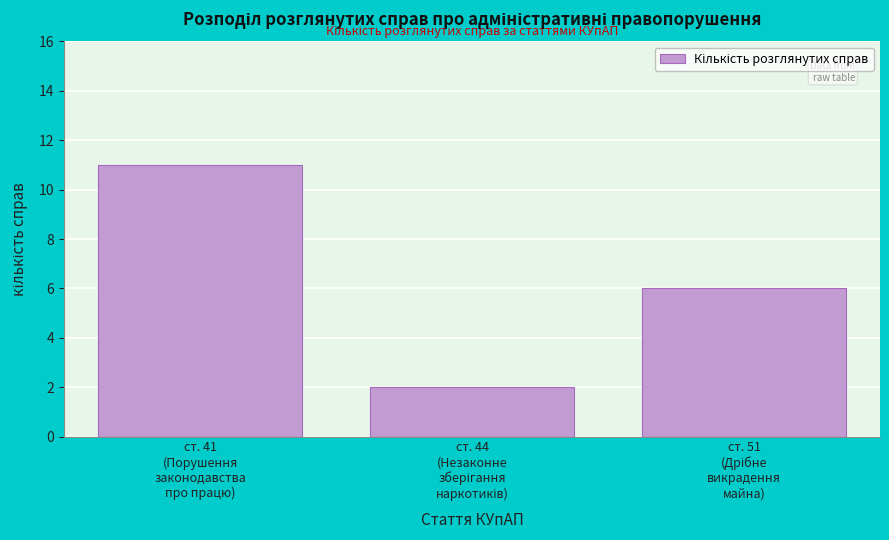

Reading left to right, transcribe all the data shown in this chart.

11	2	6